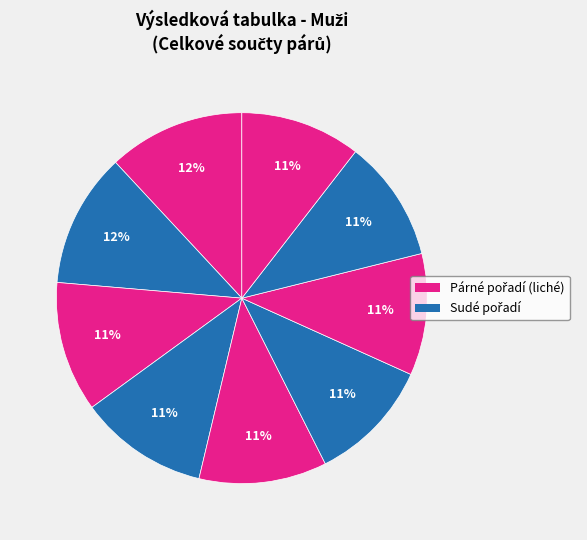

Count the number of slices in the pie.

9